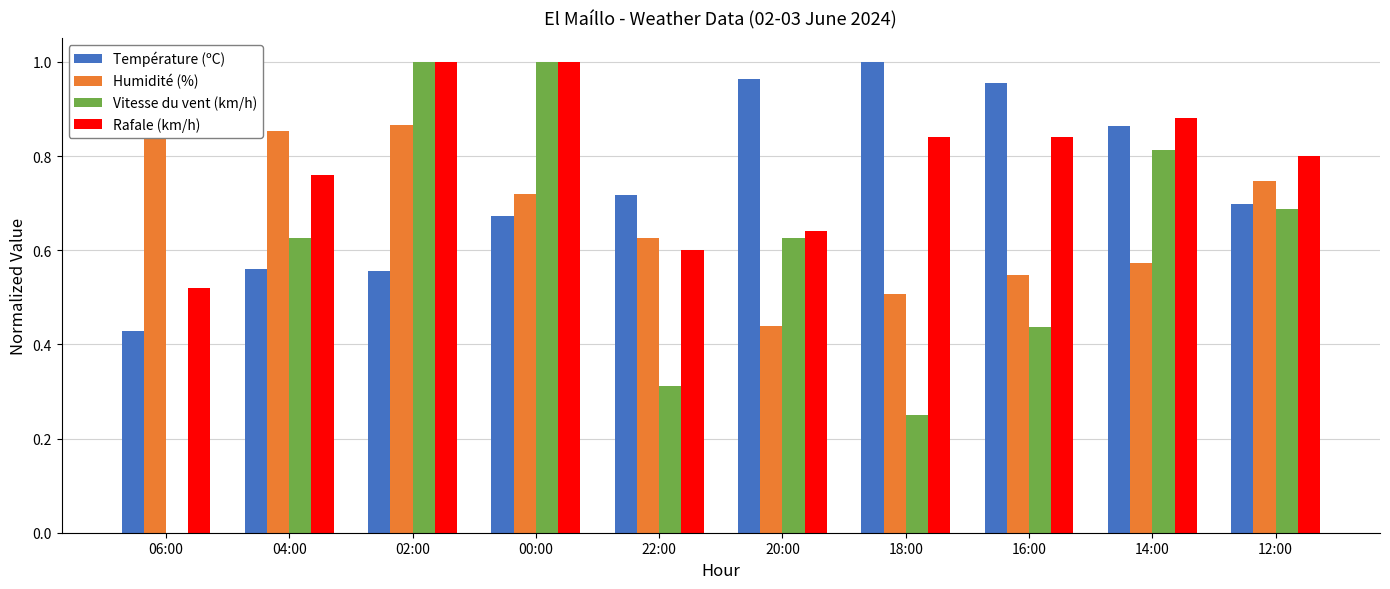

What is the difference between the maximum and second lowest values in the Humidité (%) series?

0.5